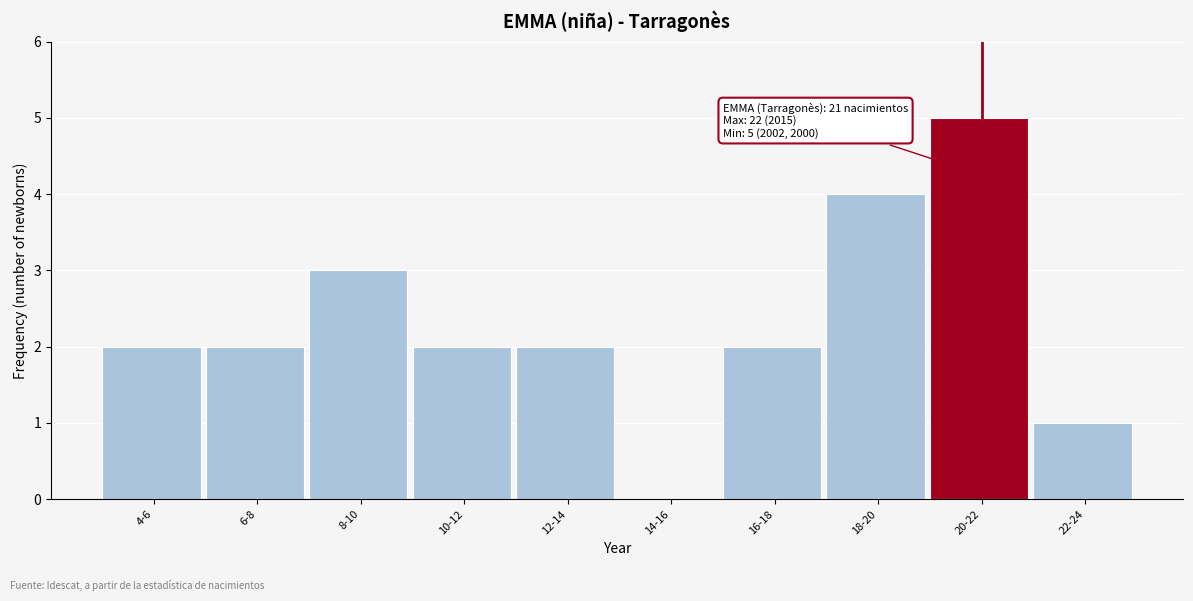

Reading left to right, transcribe all the data shown in this chart.

4-6=2	6-8=2	8-10=3	10-12=2	12-14=2	14-16=0	16-18=2	18-20=4	20-22=5	22-24=1